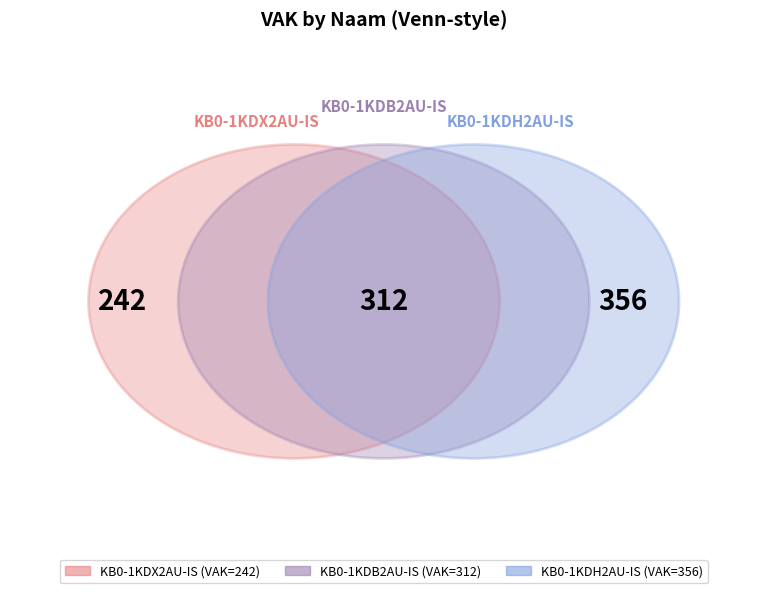

What percentage is the KB0-1KDX2AU-IS slice, to the nearest percent?

27%